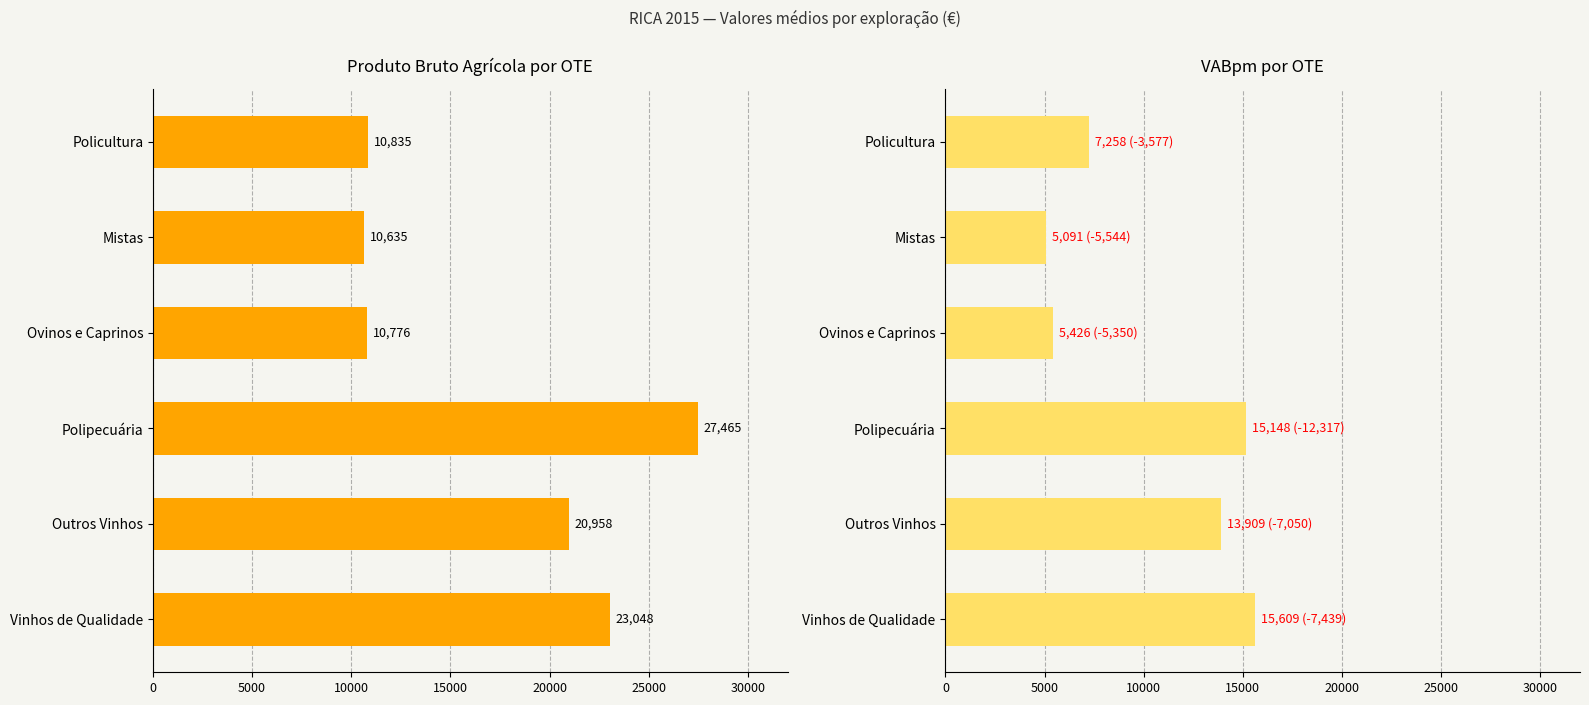

List the series in order of their overall mean, lowest first.

VABpm (€), Produto Bruto Agrícola (€)